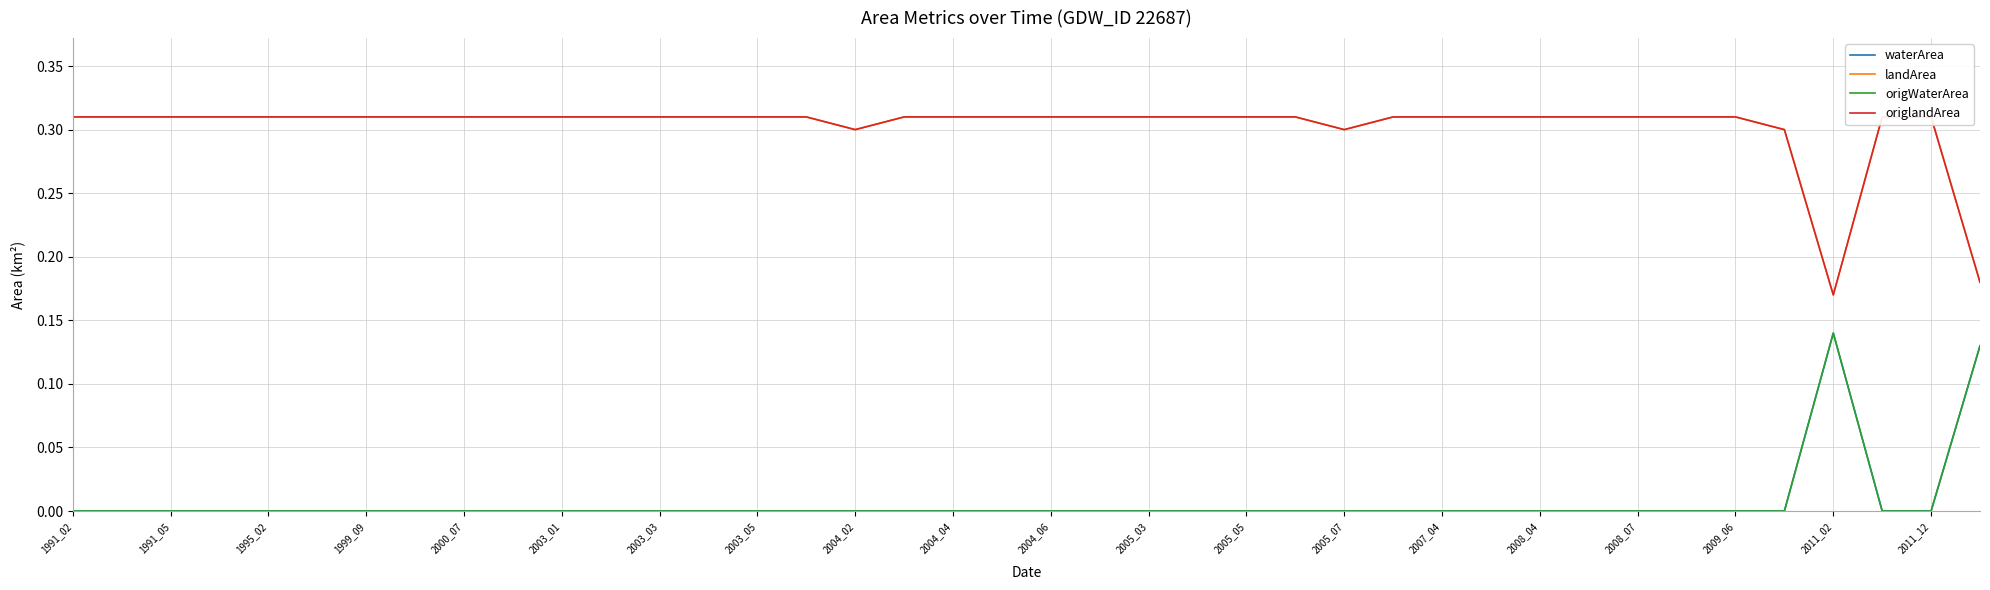

List the series in order of their peak value, lowest first.

waterArea, origWaterArea, landArea, origlandArea